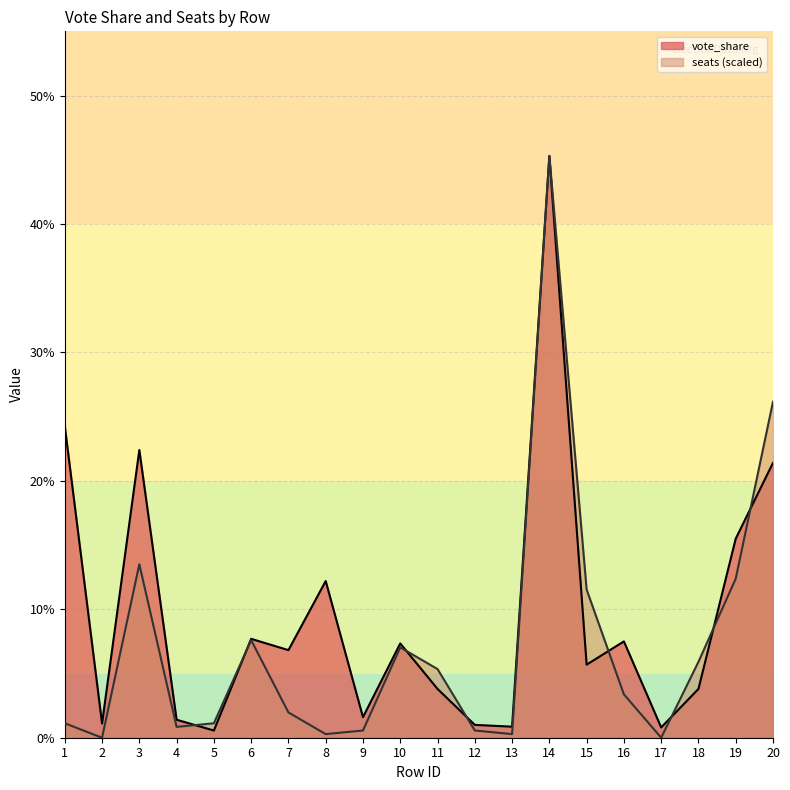

Which series has the largest total across all categories?

vote_share